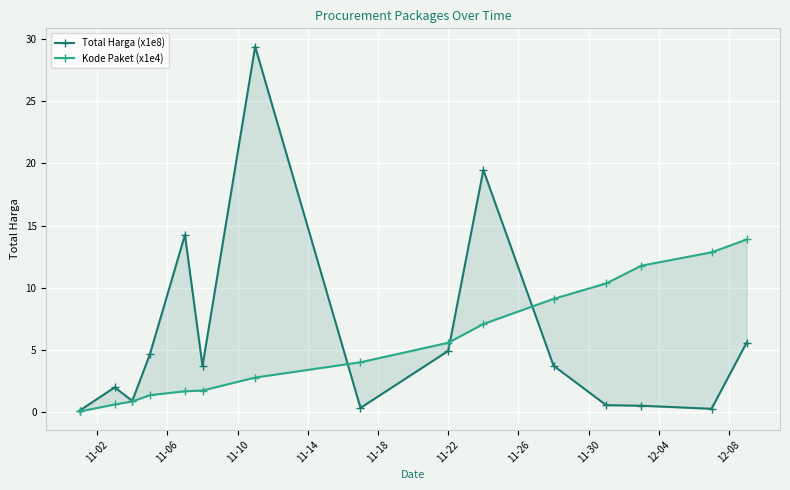

Rank the series by their maximum value, from highest to lowest.

Total Harga (x1e8), Kode Paket (x1e4)